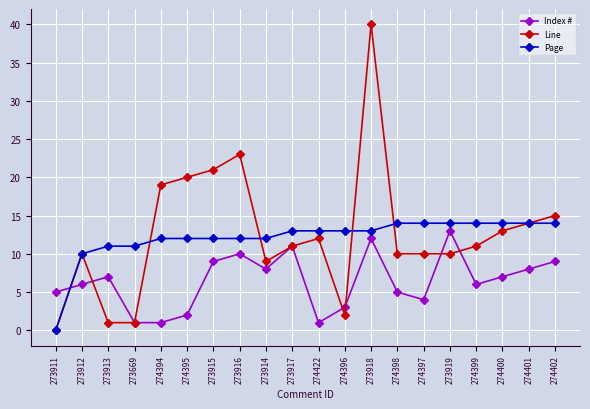

At which category does Index # reach its first local peak?

273913